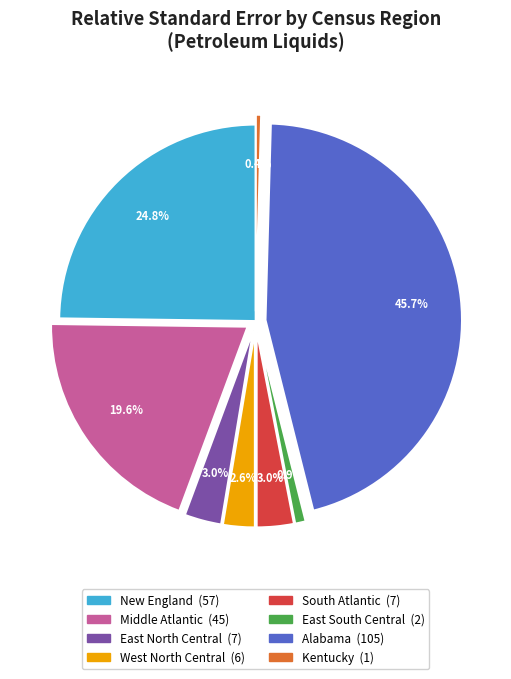

What percentage is NOT represented by Kentucky?

99.6%